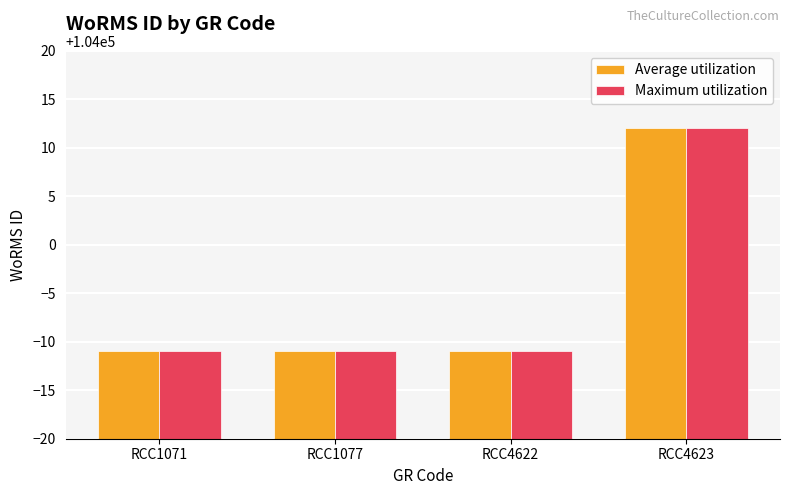

What is the sum of the Maximum utilization values at RCC1077 and RCC4622?

207978